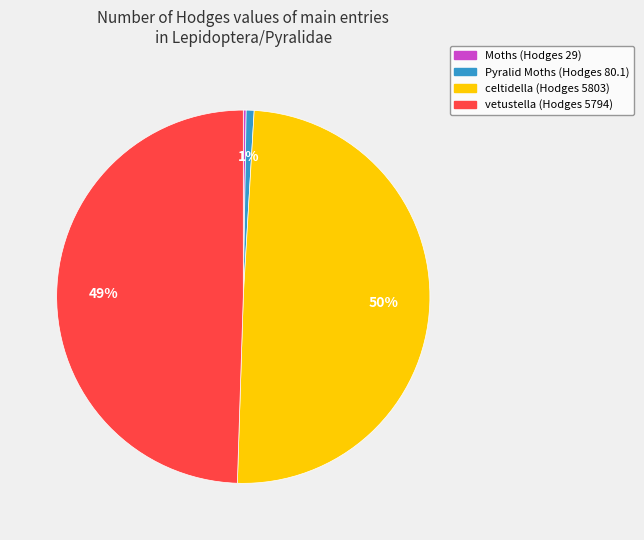

Does any single category account for the majority?

No